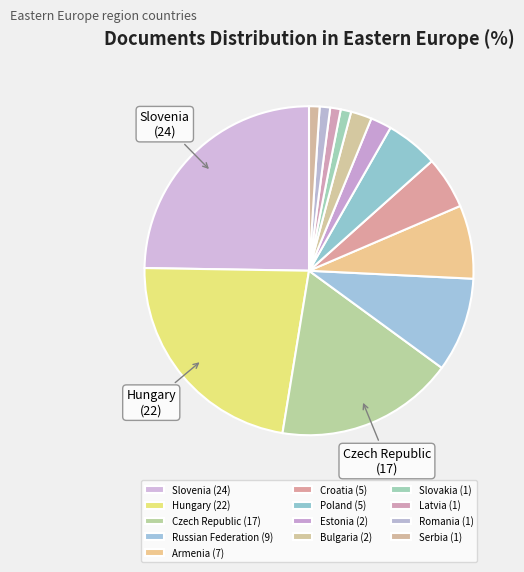

To the nearest percent, what portion does Hungary represent?

23%